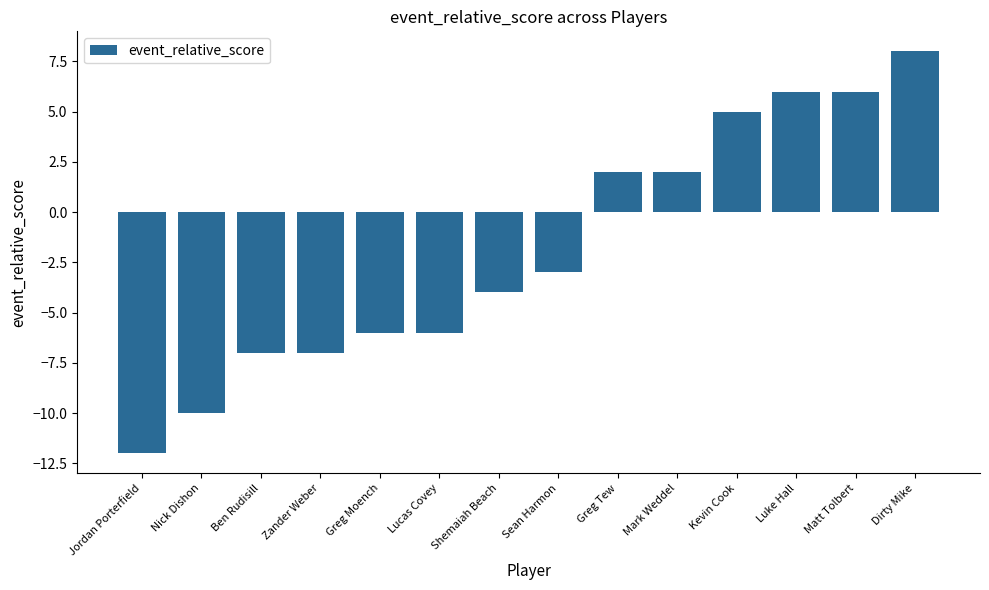

What value does the data have at Dirty Mike, to the nearest 5?

10